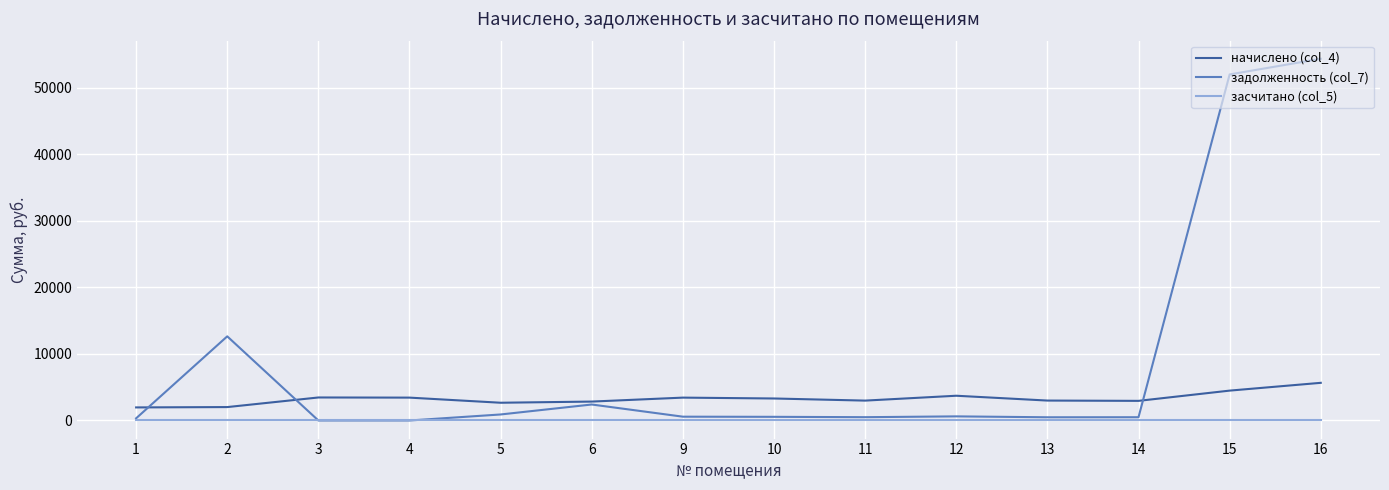

What is the maximum value shown in the chart?

54361.4